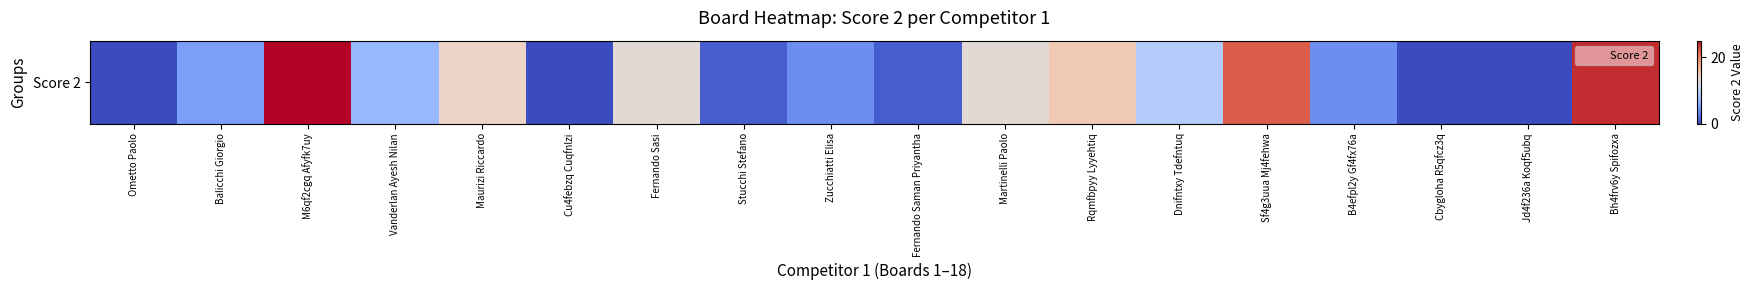

What is the sum of the values at Maurizi Riccardo and Fernando Saman Priyantha?

15